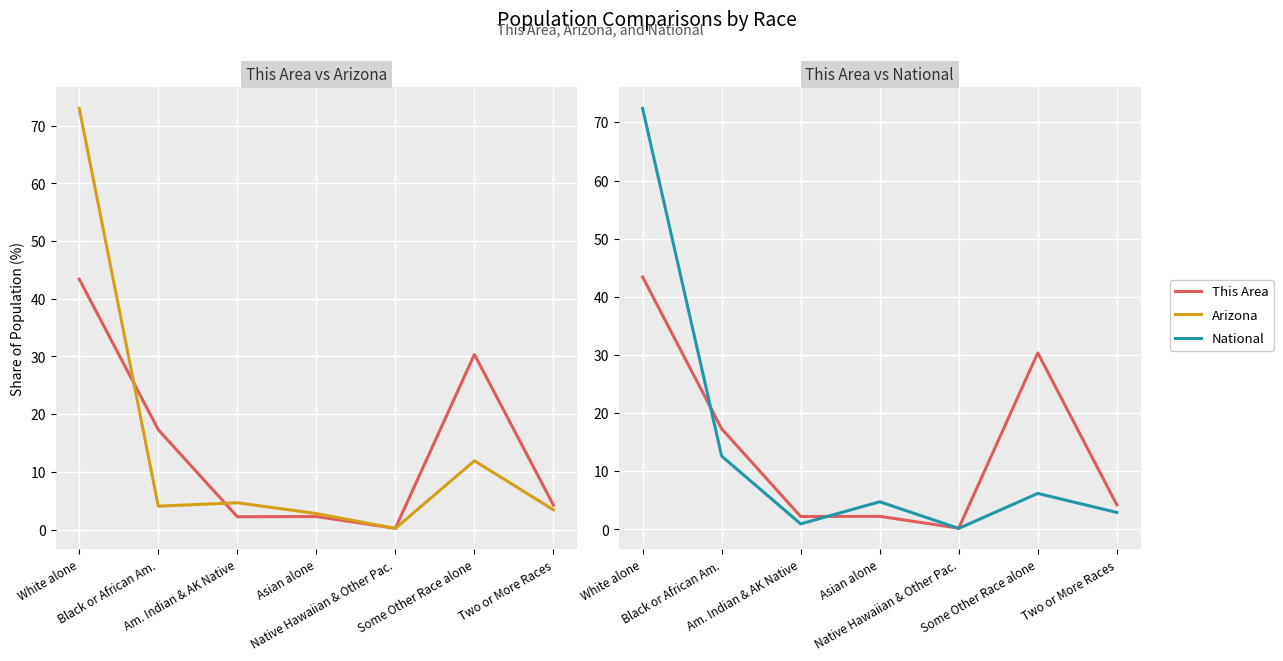

Which series ends up on top after the final intersection of National and This Area?

This Area